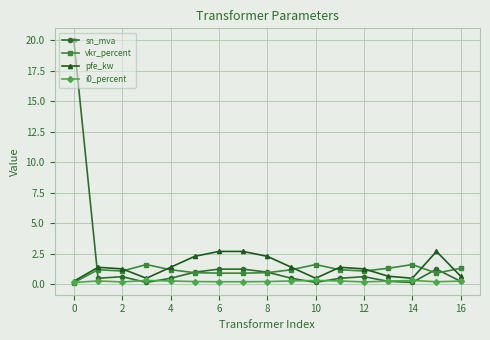

What is the value of the pfe_kw point at the 15th from the left?

0.5